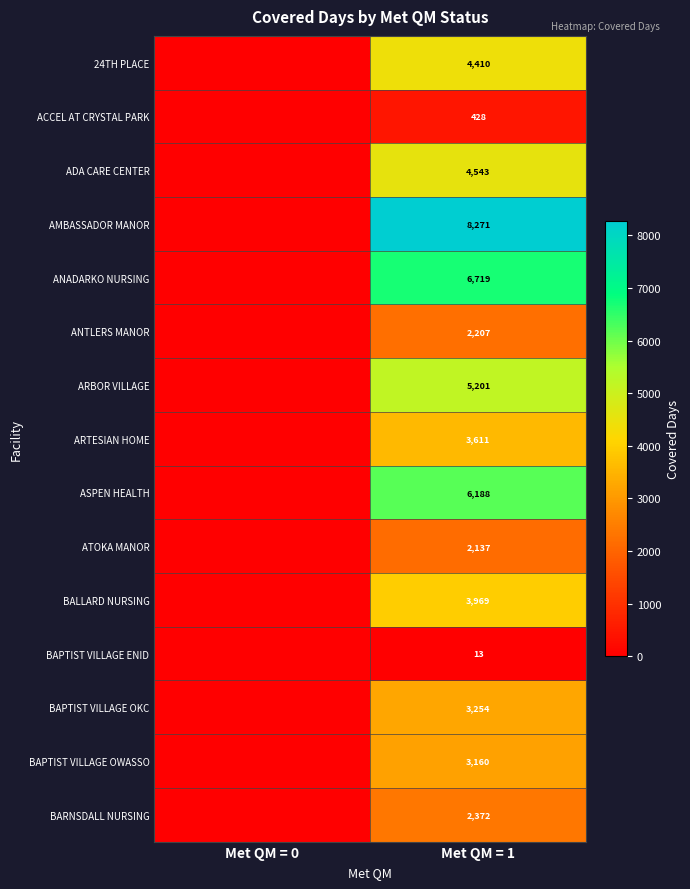

How many data points does each series have?

2